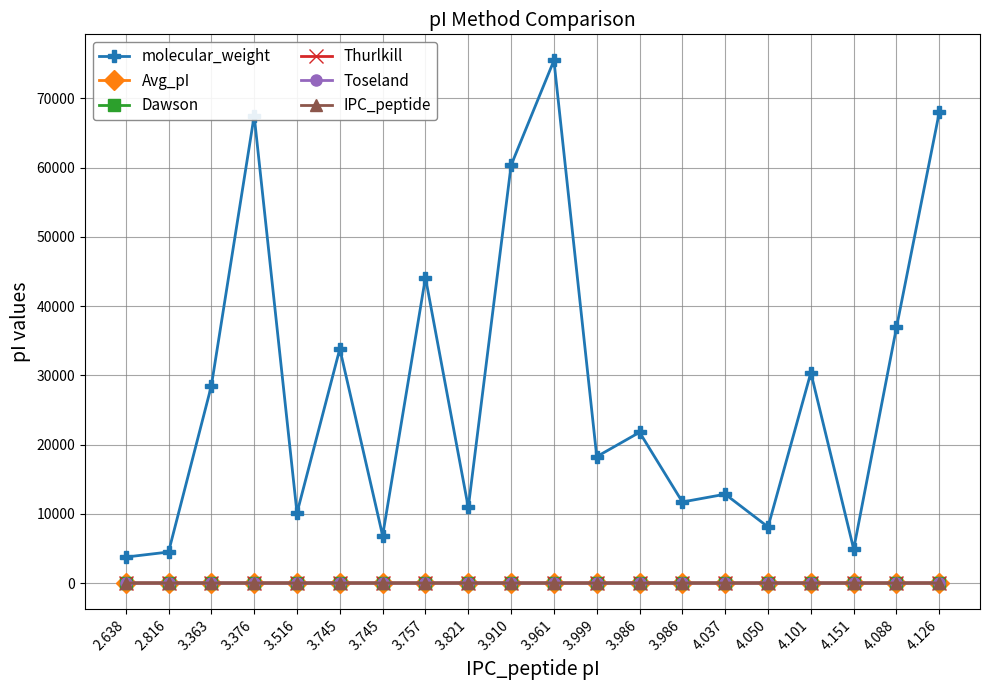

What is the smallest value displayed?

2.6